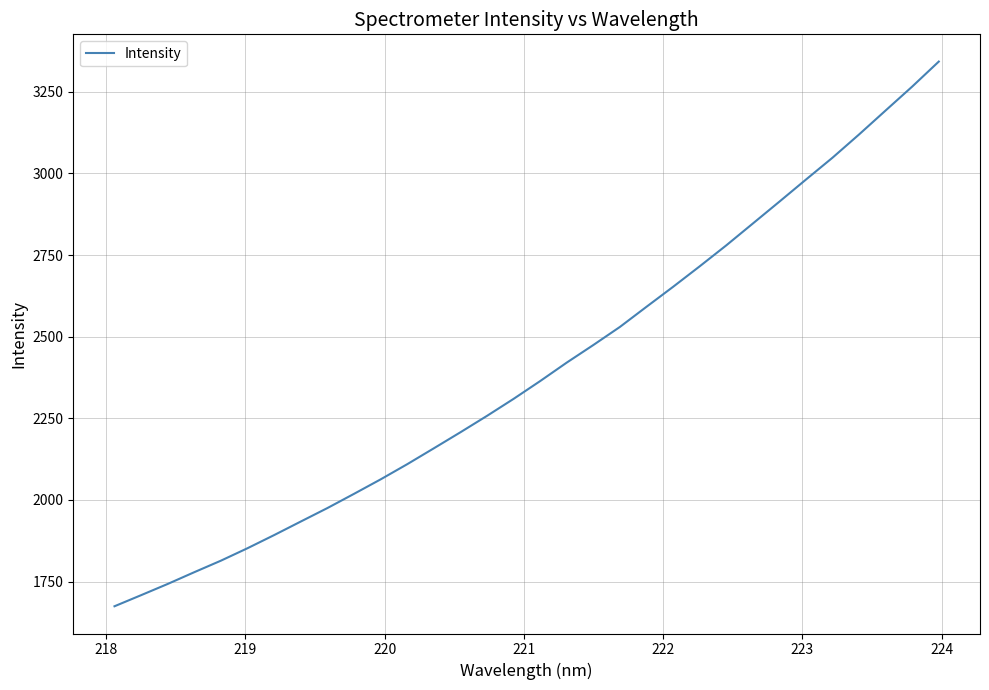

What is the minimum value shown in the chart?

1674.4